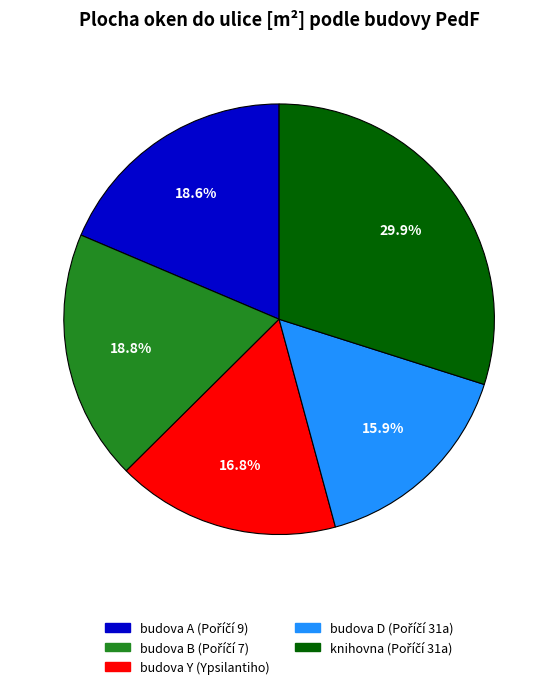

Is there a majority slice in this chart?

No